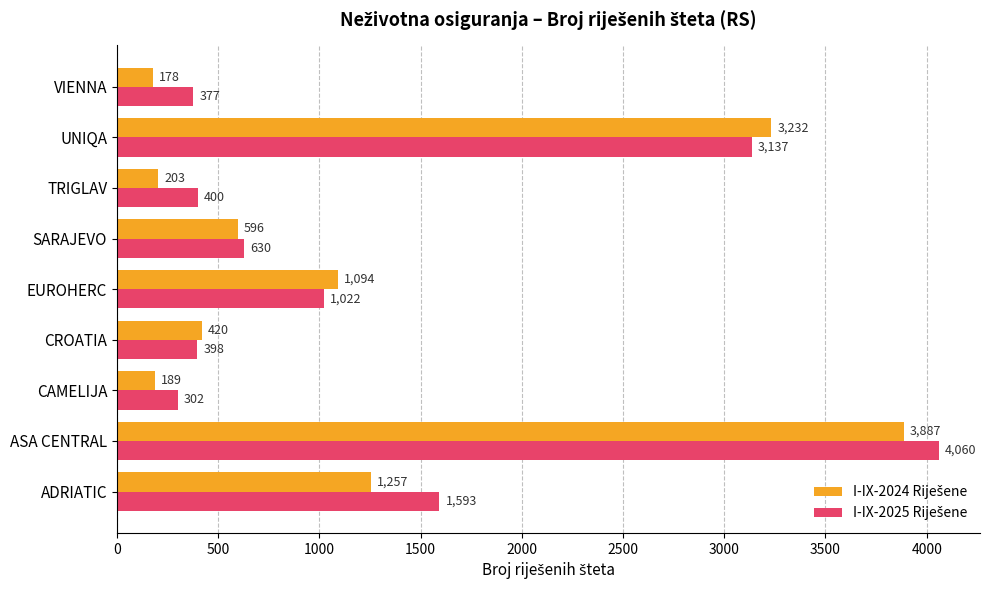

At which category is the sum across all series the highest?

ASA CENTRAL